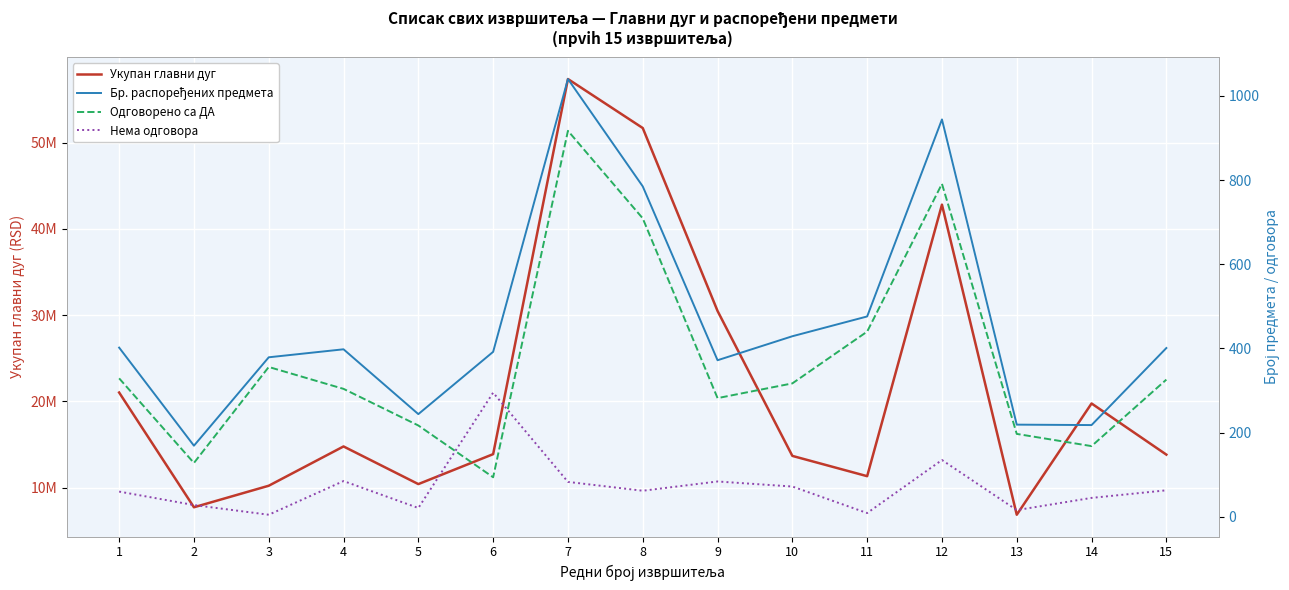

At 8, list the series in order from smallest to largest.

Нема одговора, Одговорено са ДА, Бр. распоређених предмета, Укупан главни дуг